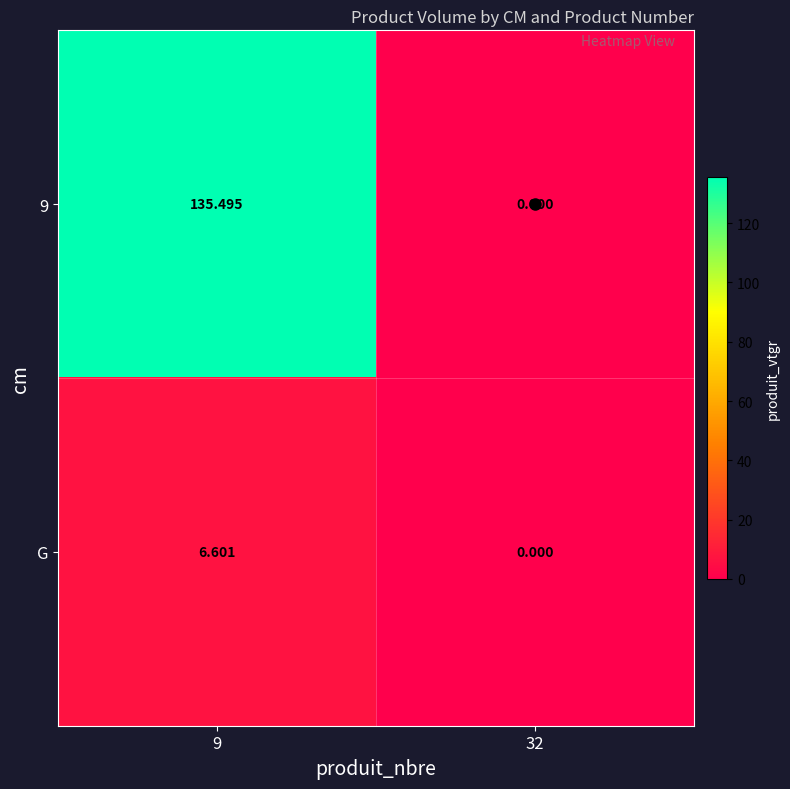

How many data points in G are above 6?

1